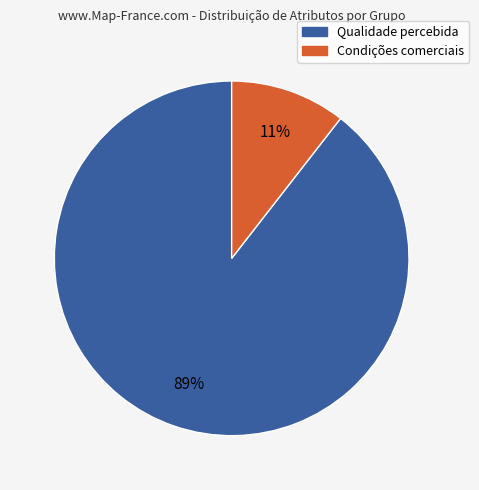

Is there a majority slice in this chart?

Yes